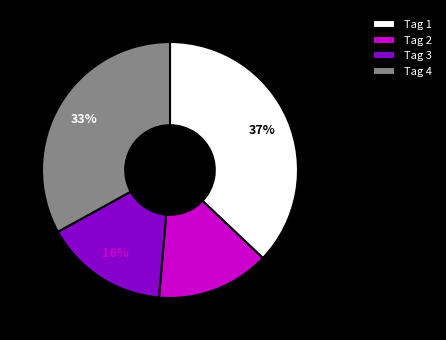

Is it true that Tag 2 is 14% of the pie?

True